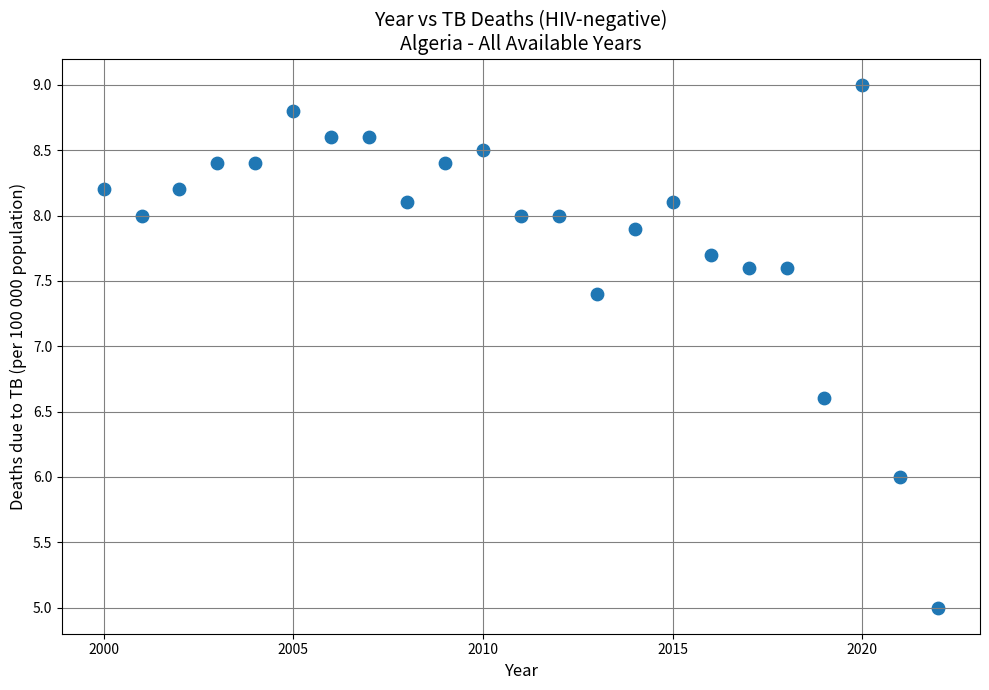

What is the range of Y values (max minus min)?

4.0